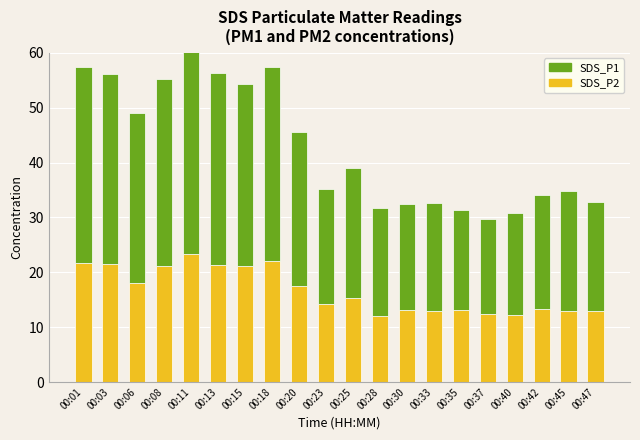

The value of SDS_P2 at 00:13 is 4.5. True or false?

False